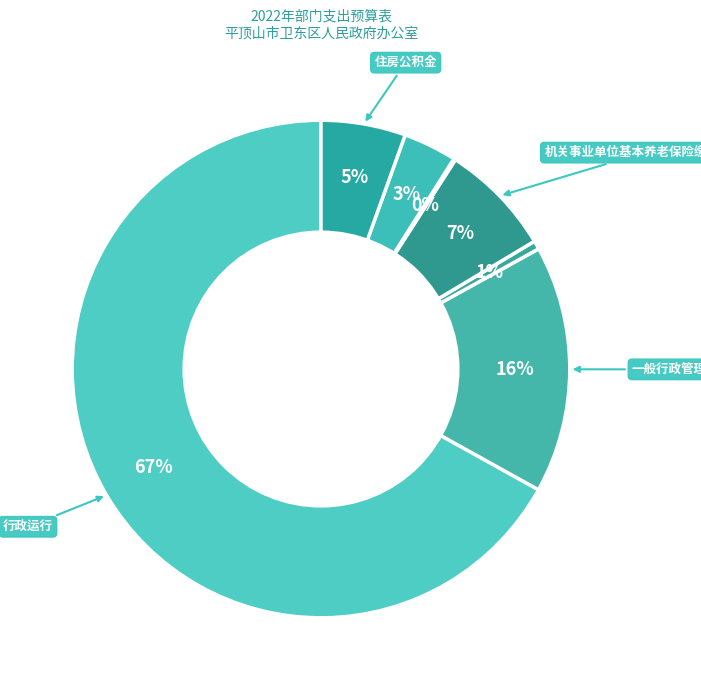

Count the number of slices in the pie.

7